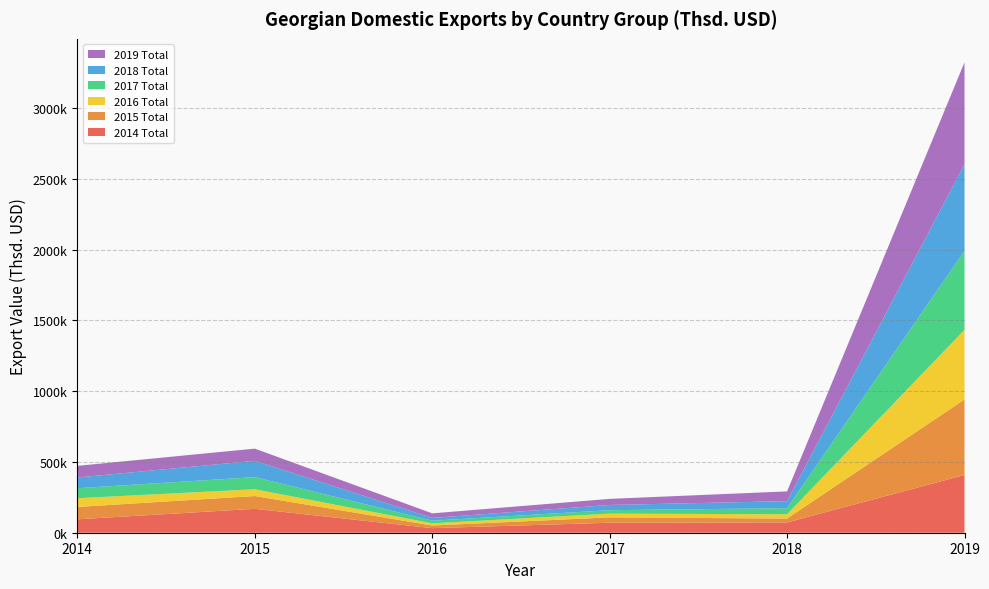

Reading left to right, extract all data points from this chart.

2014 Total: Armenia=94796.3	Azerbaijan=168814.8	Belarus=32241.9	Kazakhstan=70539.3	CIS countries=72669.2	EU countries=407613.2
2015 Total: Armenia=87251.5	Azerbaijan=90428.9	Belarus=18692.3	Kazakhstan=37891.9	CIS countries=27550.5	EU countries=533960.1
2016 Total: Armenia=61663.8	Azerbaijan=47783.6	Belarus=15448.1	Kazakhstan=26377.5	CIS countries=30177.6	EU countries=491896.0
2017 Total: Armenia=70602.1	Azerbaijan=85706.0	Belarus=18555.7	Kazakhstan=24346.7	CIS countries=43045.9	EU countries=558151.9
2018 Total: Armenia=75822.3	Azerbaijan=115536.5	Belarus=19676.0	Kazakhstan=36895.9	CIS countries=49647.4	EU countries=611862.3
2019 Total: Armenia=82331.2	Azerbaijan=85892.4	Belarus=32255.1	Kazakhstan=43176.3	CIS countries=68955.0	EU countries=719802.9